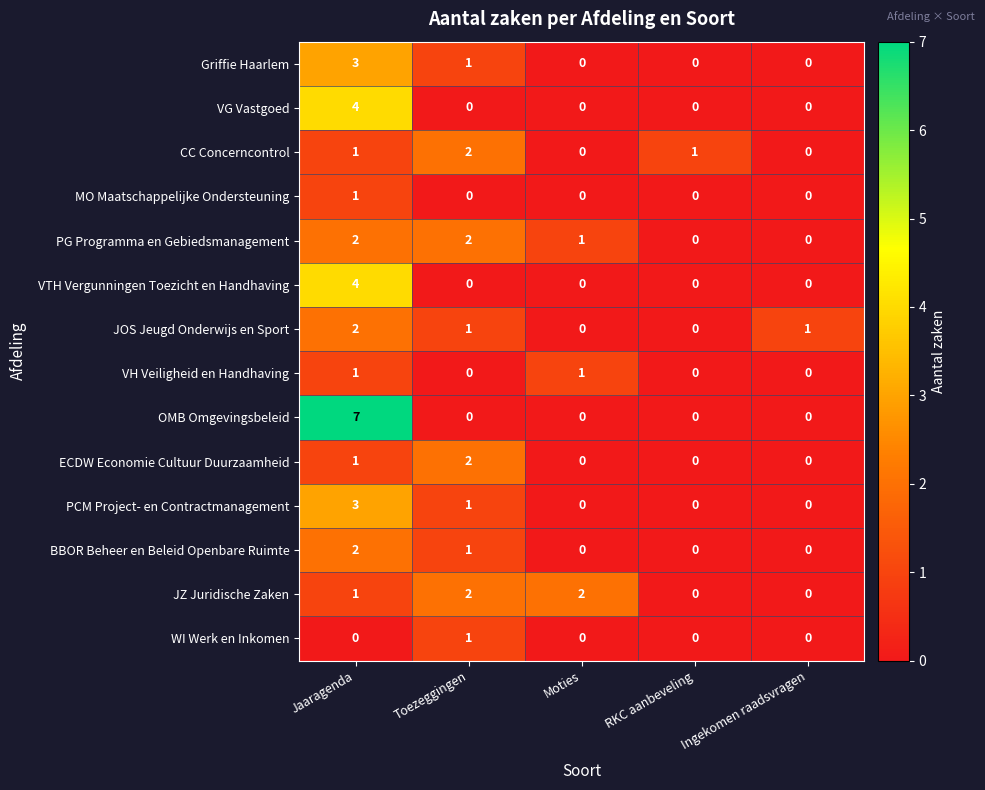

At which label is PG Programma en Gebiedsmanagement closest to 1?

Moties